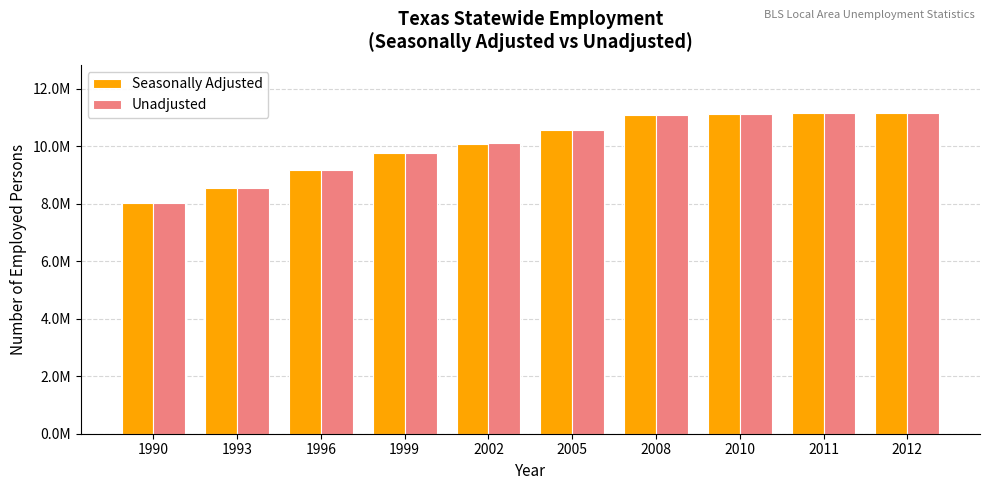

List the series in order of their peak value, highest first.

Seasonally Adjusted, Unadjusted